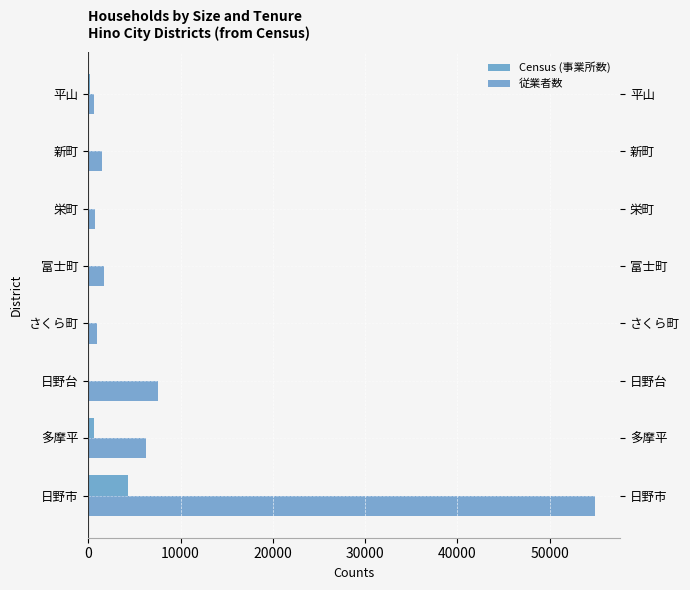

What is the difference between the maximum and minimum values in the Census (事業所数) series?

4302